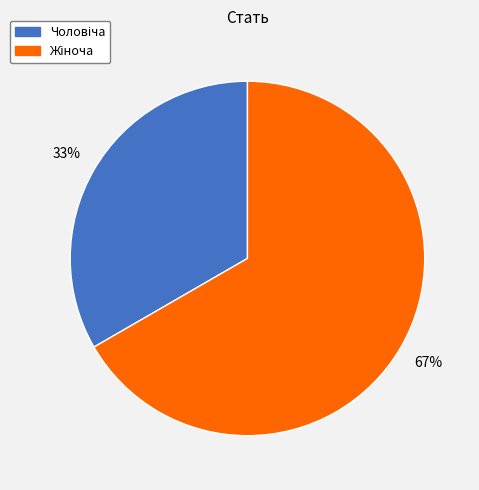

Is there any slice that represents more than half of the pie?

Yes